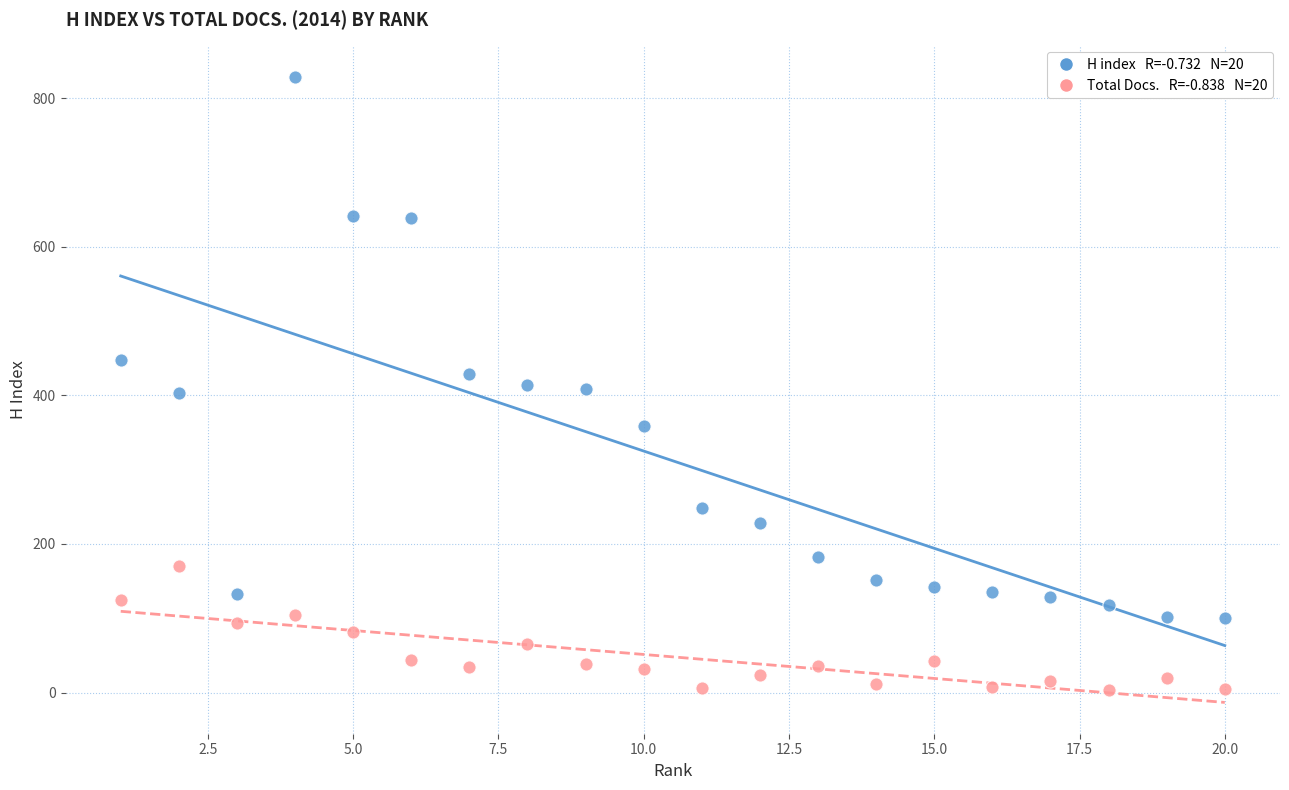

Across all data points, what is the range of X values (max minus min)?

19